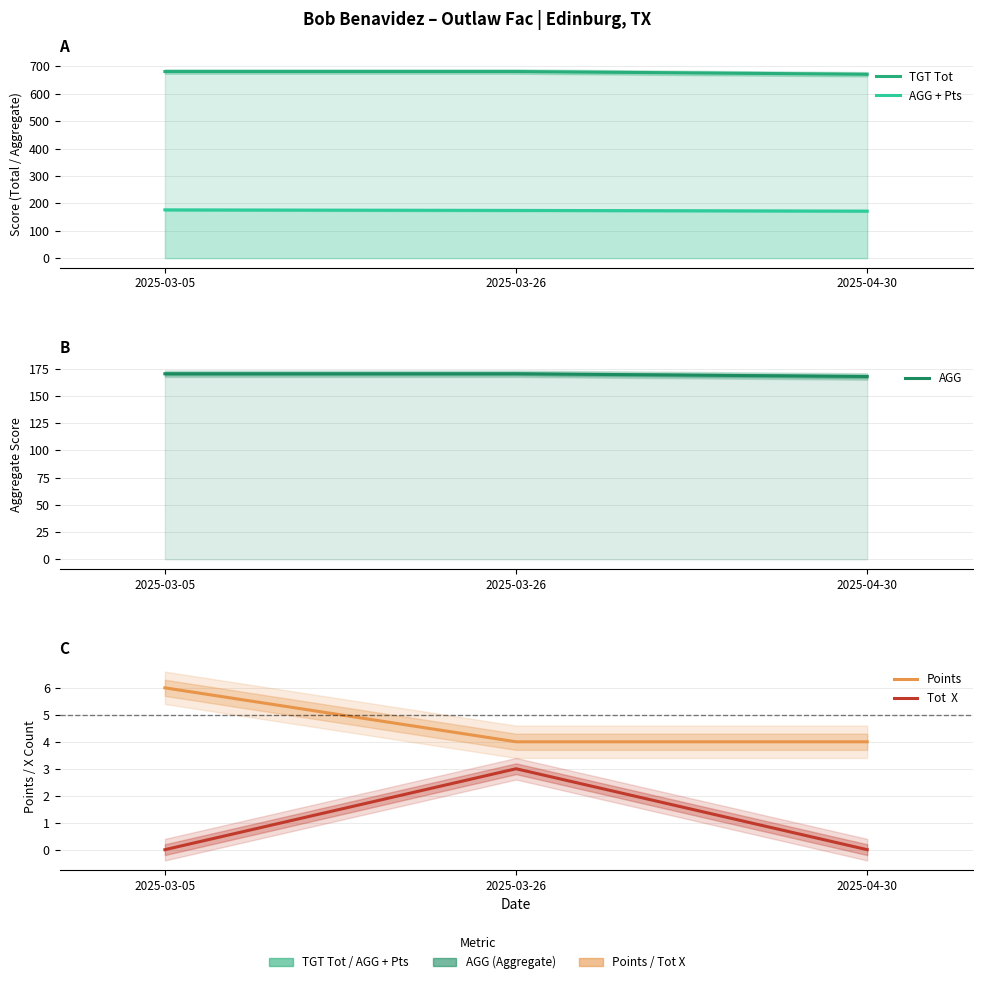

Is it true that Tot  X equals -1.1 at 2025-04-30?

False